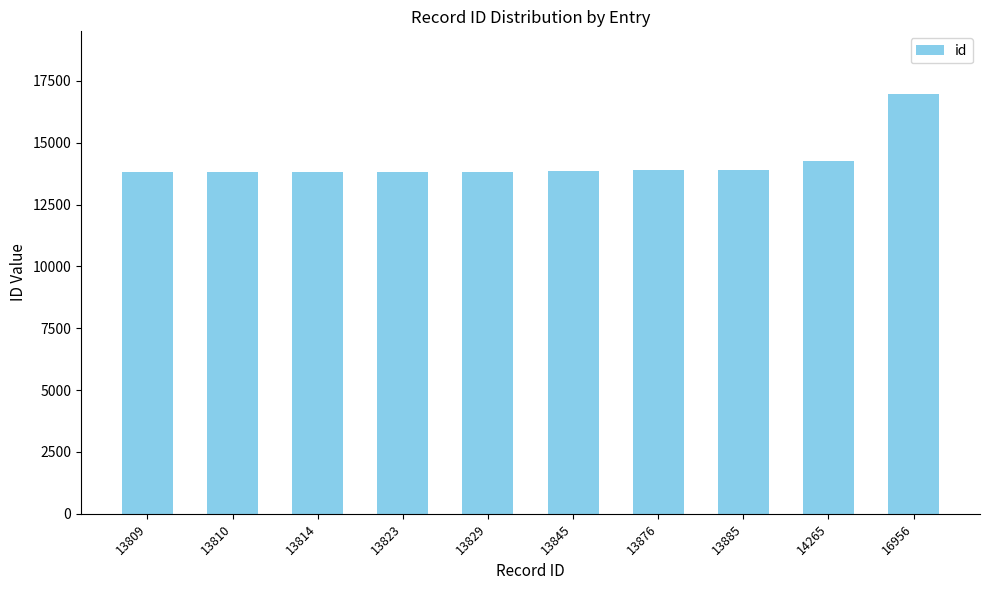

True or false: the data shows 13829 at 13829.

True